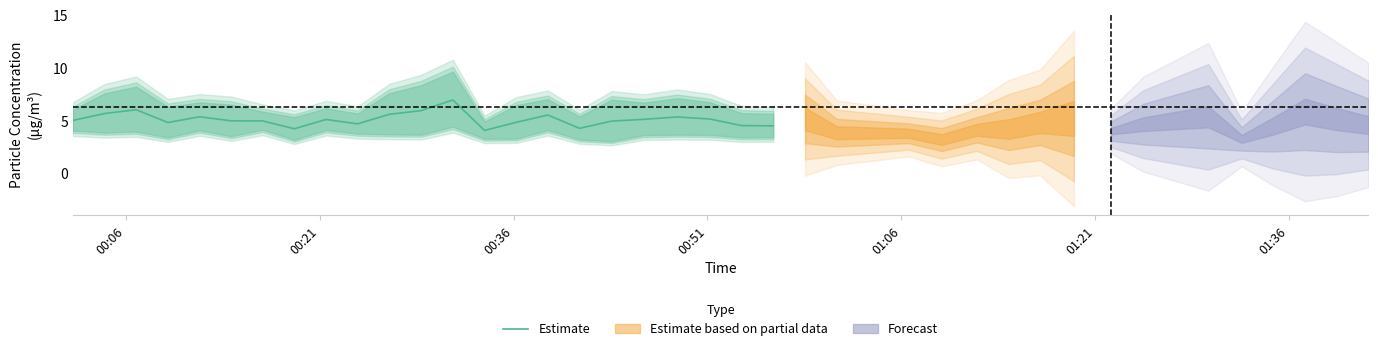

What is the lowest value of the Estimate series?

4.1